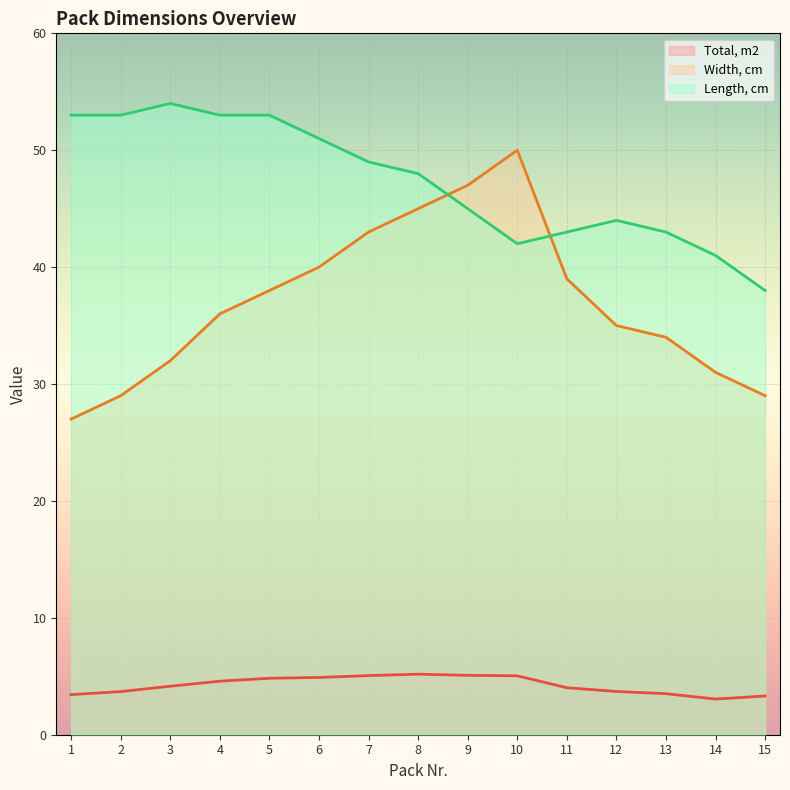

How many times do Length, cm and Width, cm cross each other?

2